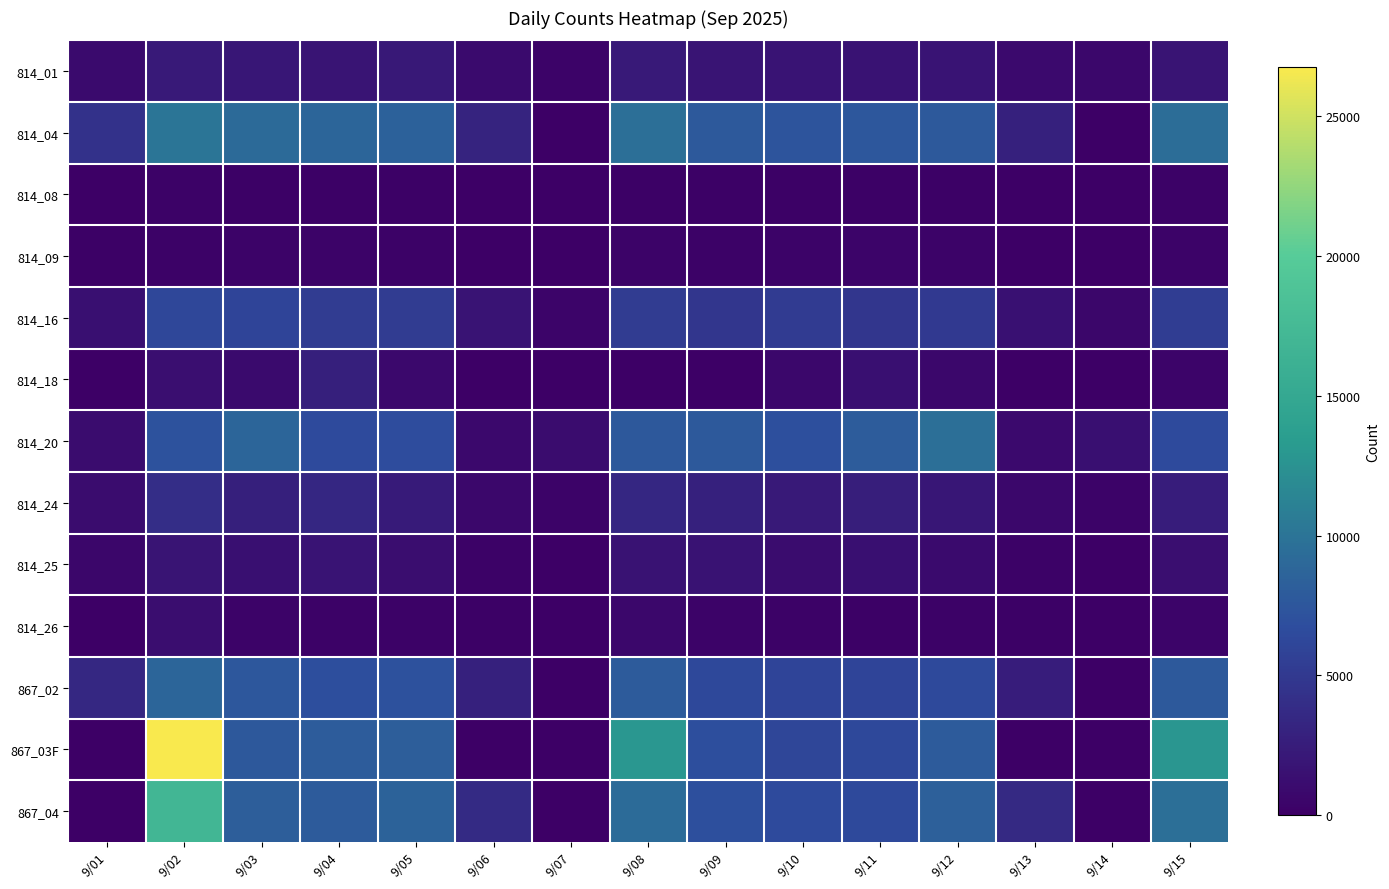

Which has a higher value, 9/08 or 9/07?

9/08